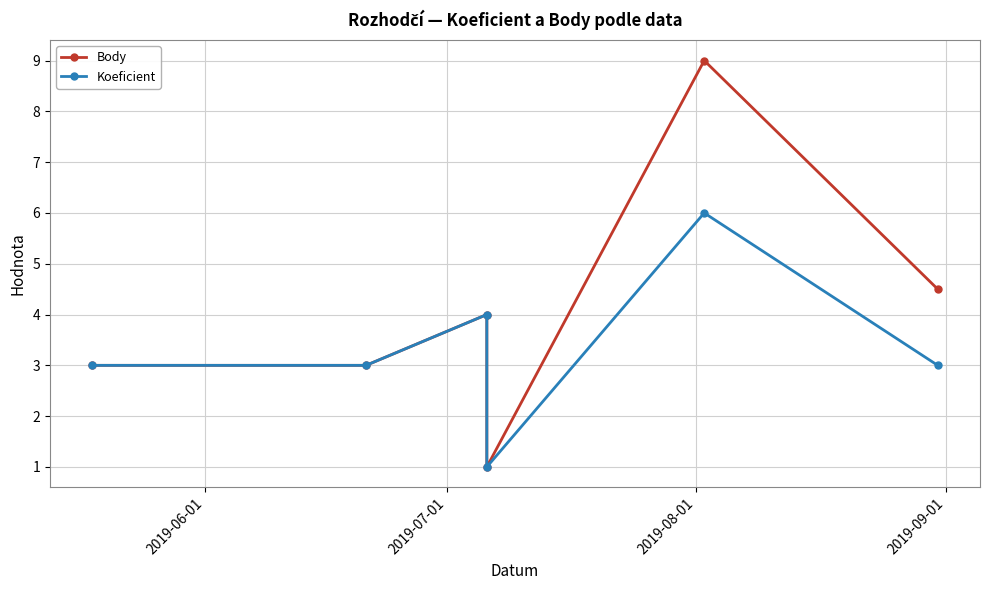

Between 2019-09-01 and 2019-06-01, which is larger?

2019-06-01